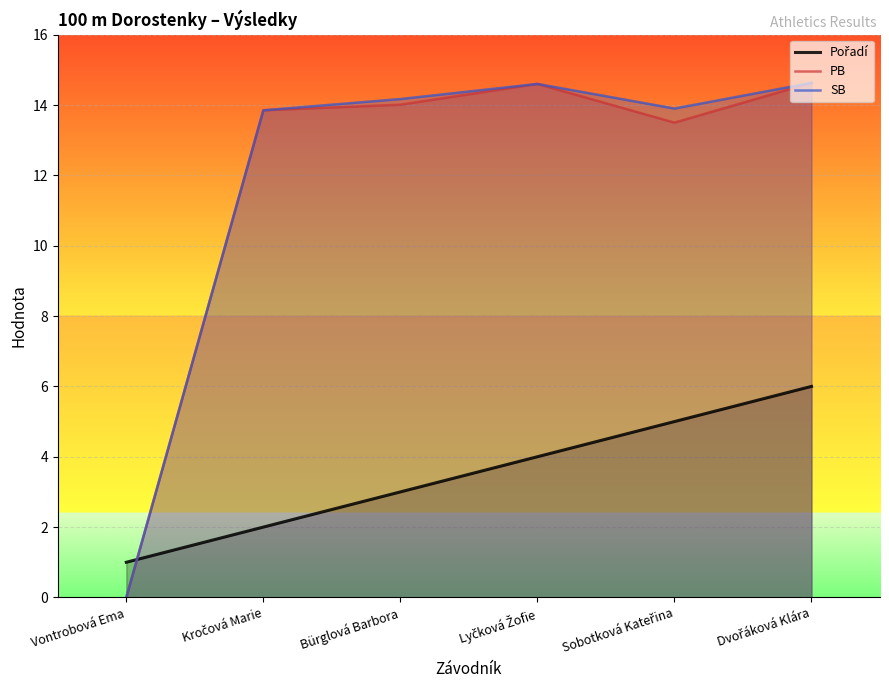

Between Kročová Marie and Lyčková Žofie, which is larger?

Lyčková Žofie